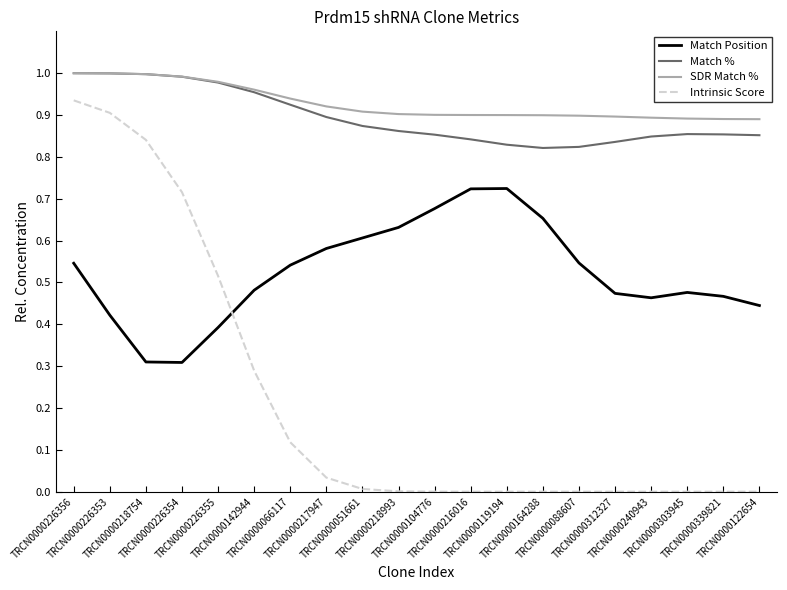

Which series has the largest range (max minus min)?

Intrinsic Score